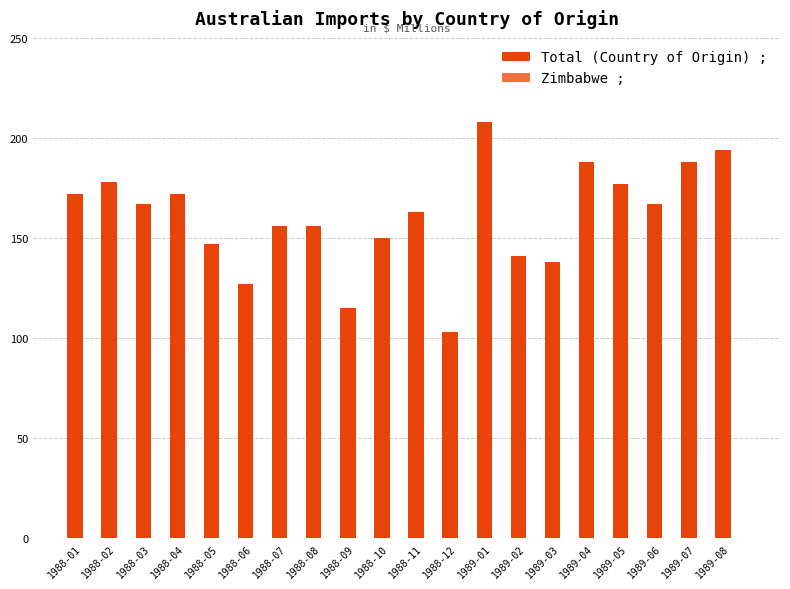

What is the sum of all values?

3207